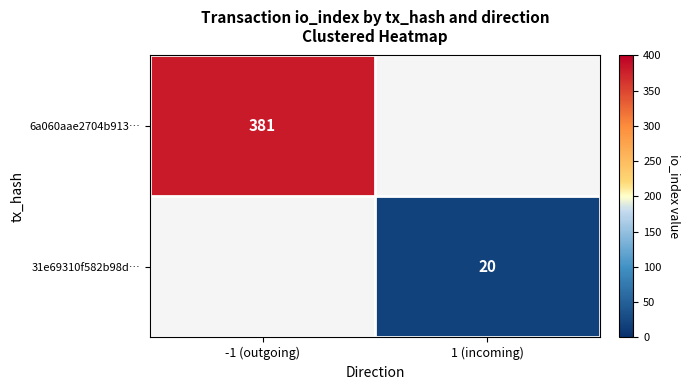

The 31e69310f582b98d… series shows 20 at 1 (incoming). True or false?

True